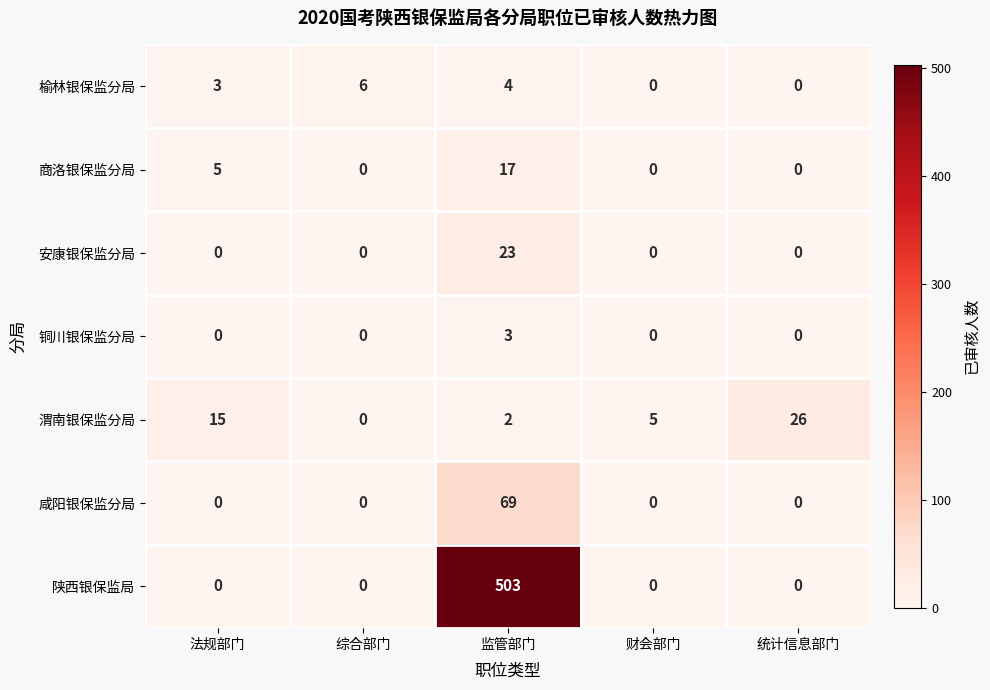

Is the value of 陕西银保监局 at 统计信息部门 greater than the value of 渭南银保监分局 at 统计信息部门?

No